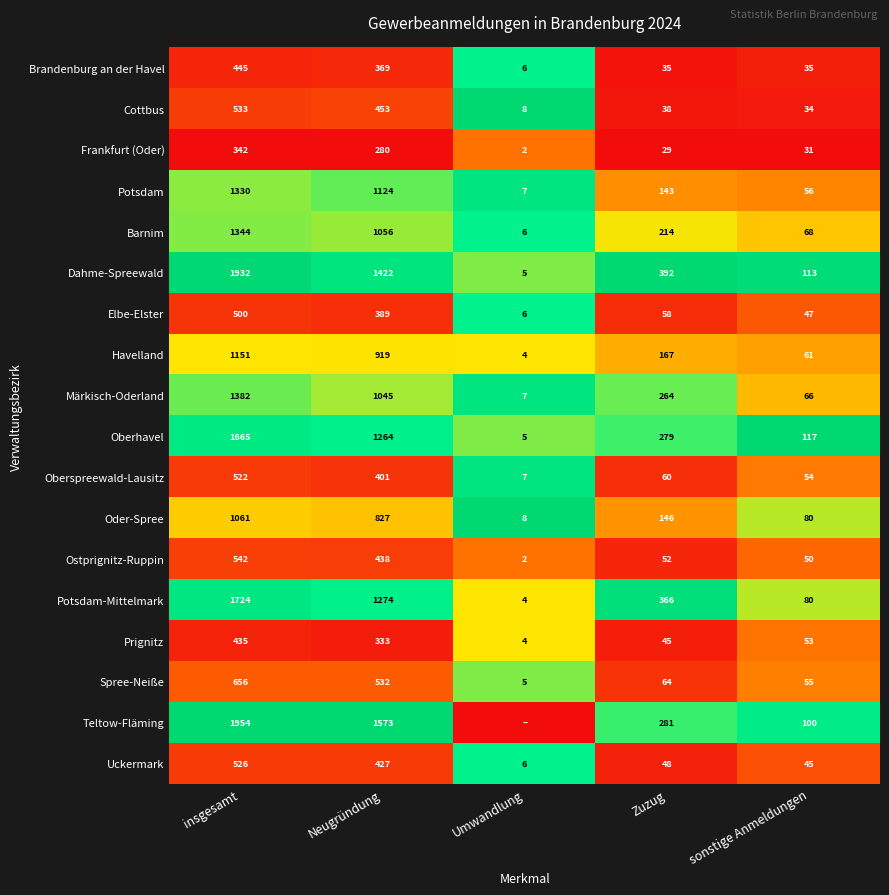

Is the value of Potsdam at Neugründung greater than the value of Uckermark at insgesamt?

Yes